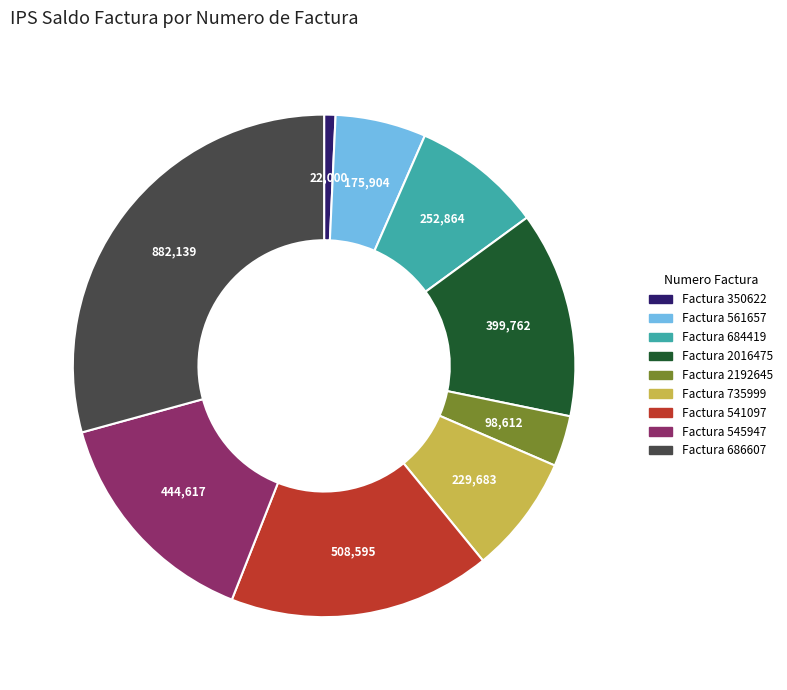

How many segments does this pie chart have?

9